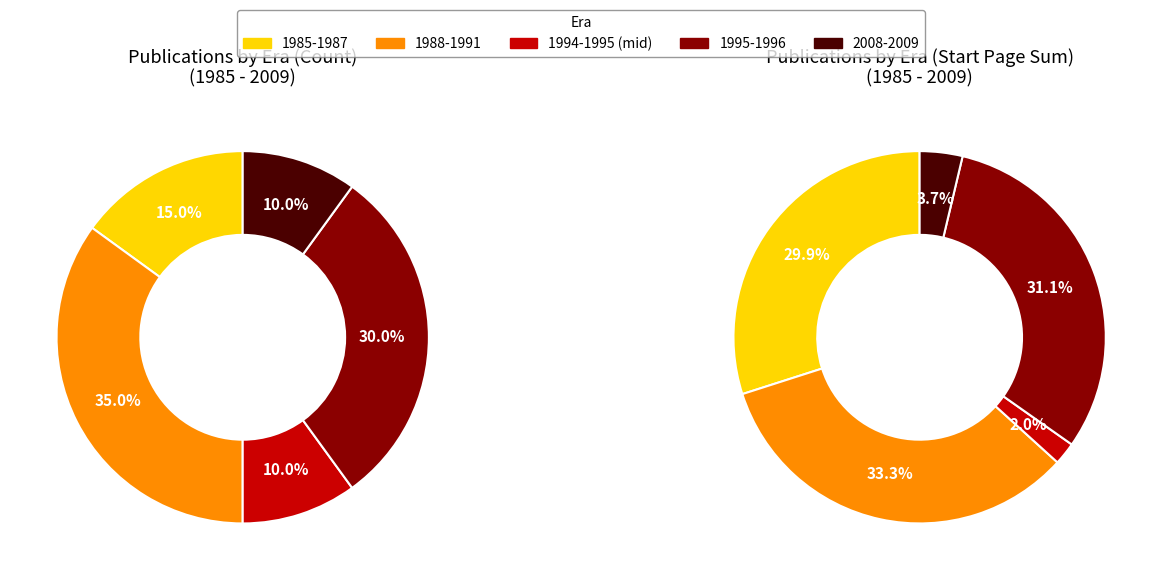

Is it true that 1988-1991 is 35% of the pie?

True